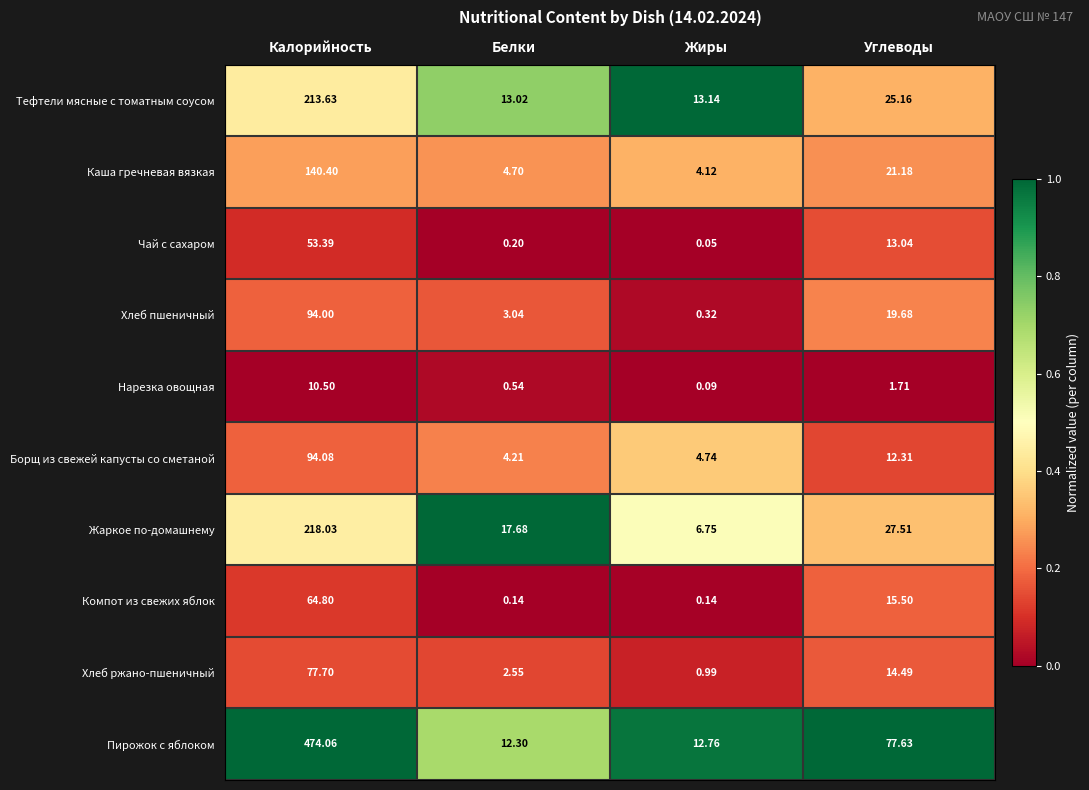

Rank the series by their maximum value, from highest to lowest.

Пирожок с яблоком, Жаркое по-домашнему, Тефтели мясные с томатным соусом, Каша гречневая вязкая, Борщ из свежей капусты со сметаной, Хлеб пшеничный, Хлеб ржано-пшеничный, Компот из свежих яблок, Чай с сахаром, Нарезка овощная